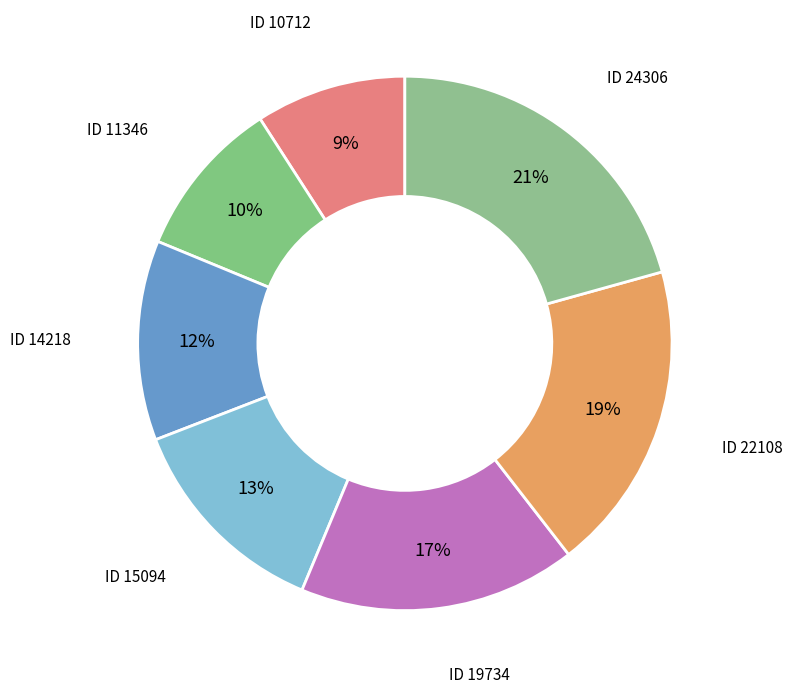

Is there any slice that represents more than half of the pie?

No